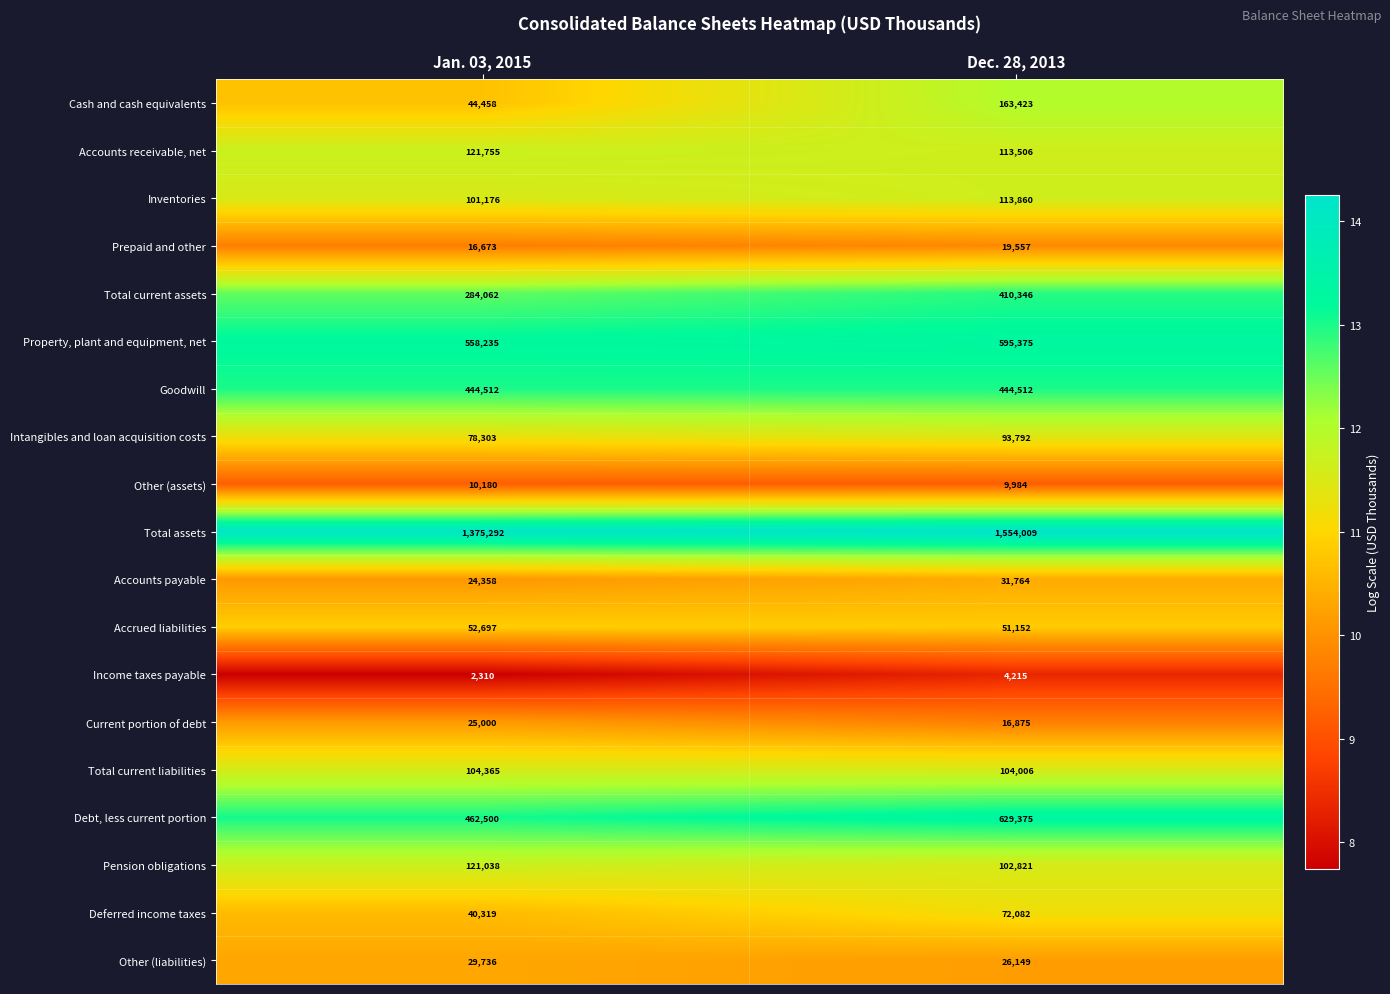

What is the total value across all series at Dec. 28, 2013?

4556803